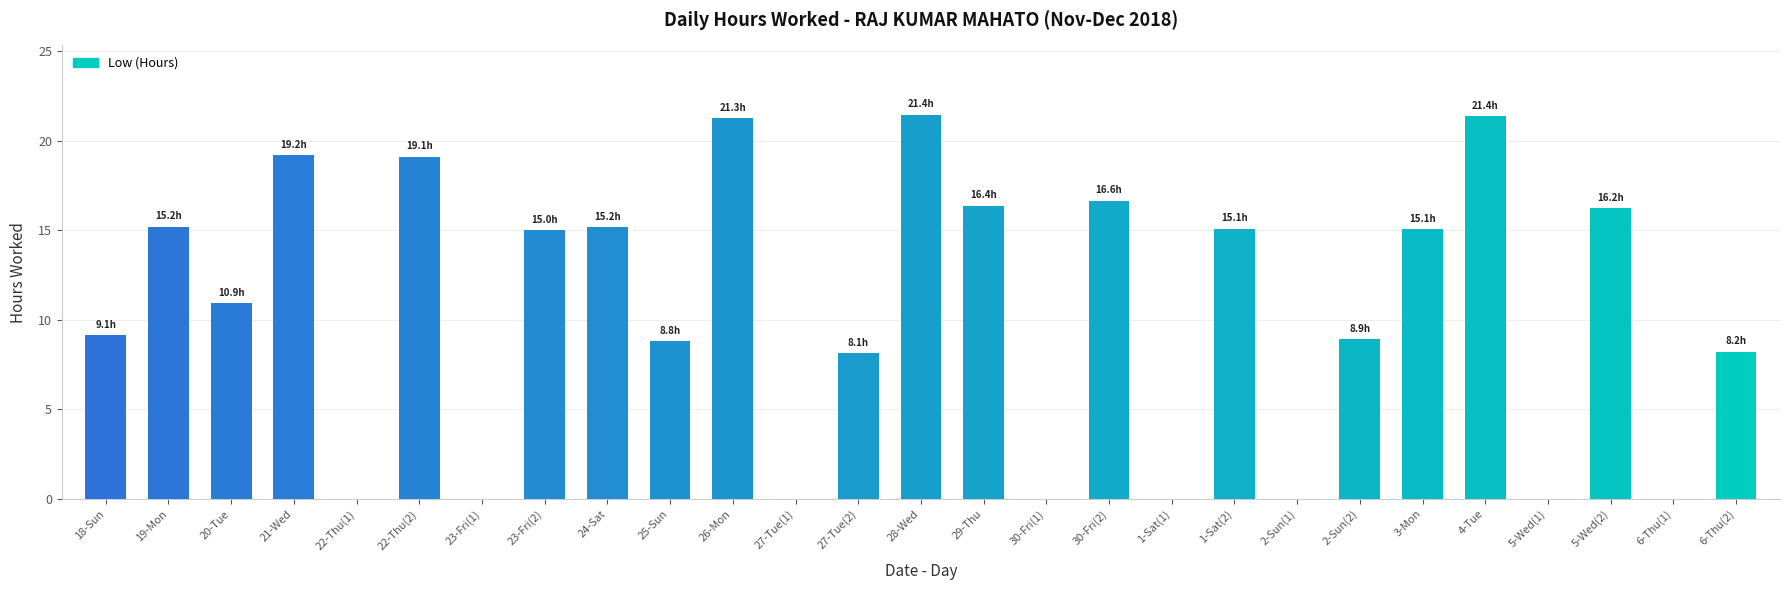

What is the sum of the values at 30-Fri(2) and 29-Thu?

33.0